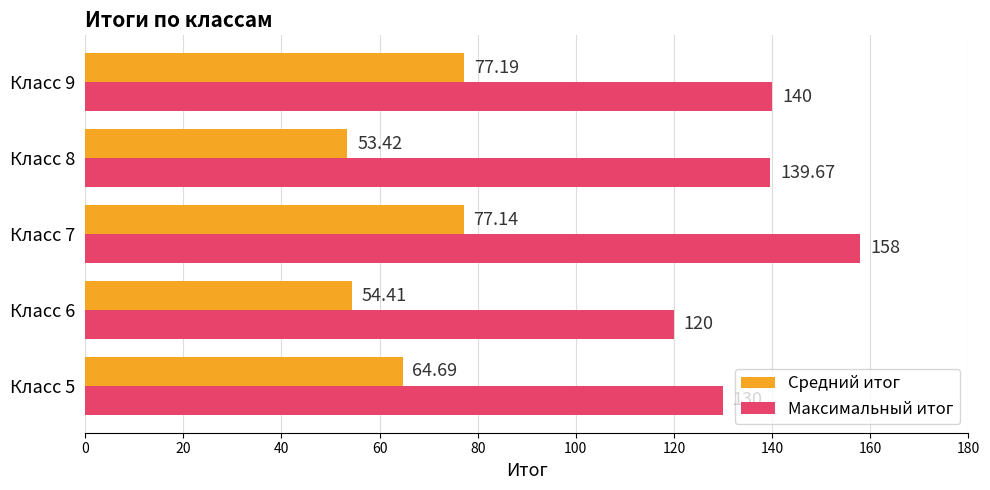

Rank the series by their maximum value, from lowest to highest.

Средний итог, Максимальный итог